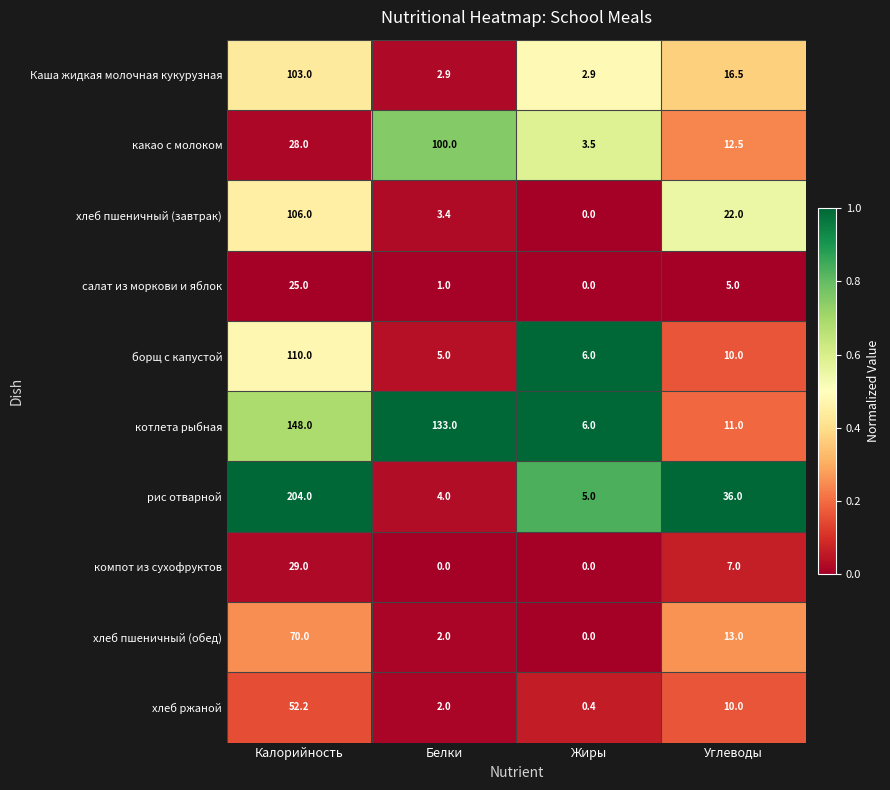

List the labels in order of хлеб ржаной value, largest first.

Калорийность, Углеводы, Белки, Жиры